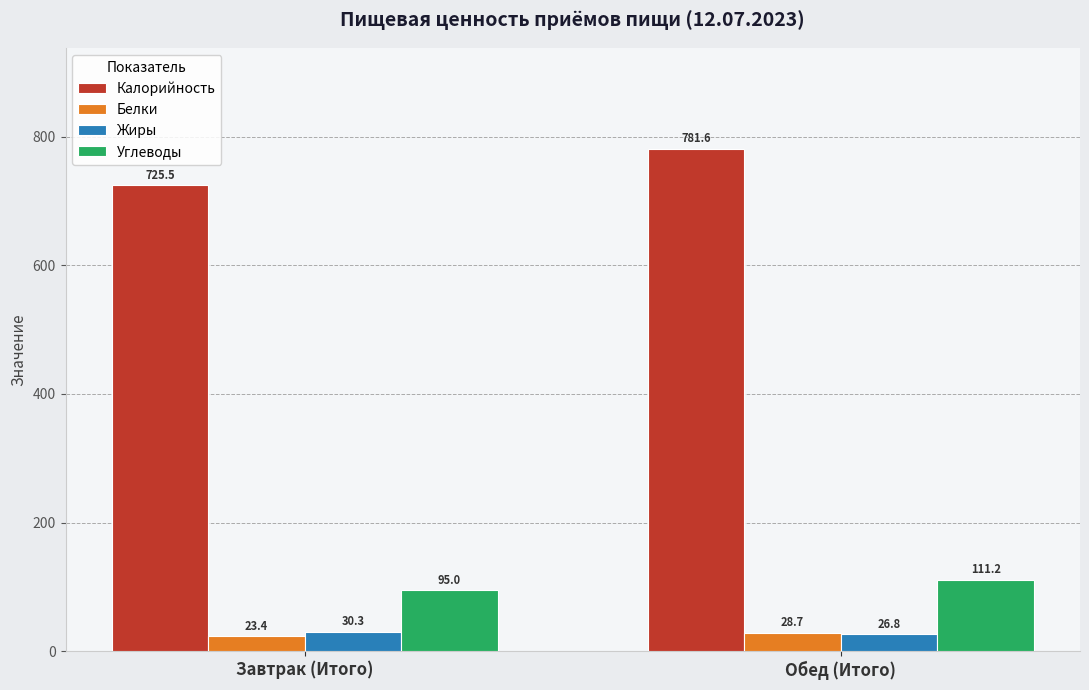

Reading left to right, what are all the values shown in this chart?

Калорийность: 725.5	781.6
Белки: 23.4	28.7
Жиры: 30.3	26.8
Углеводы: 95.0	111.2